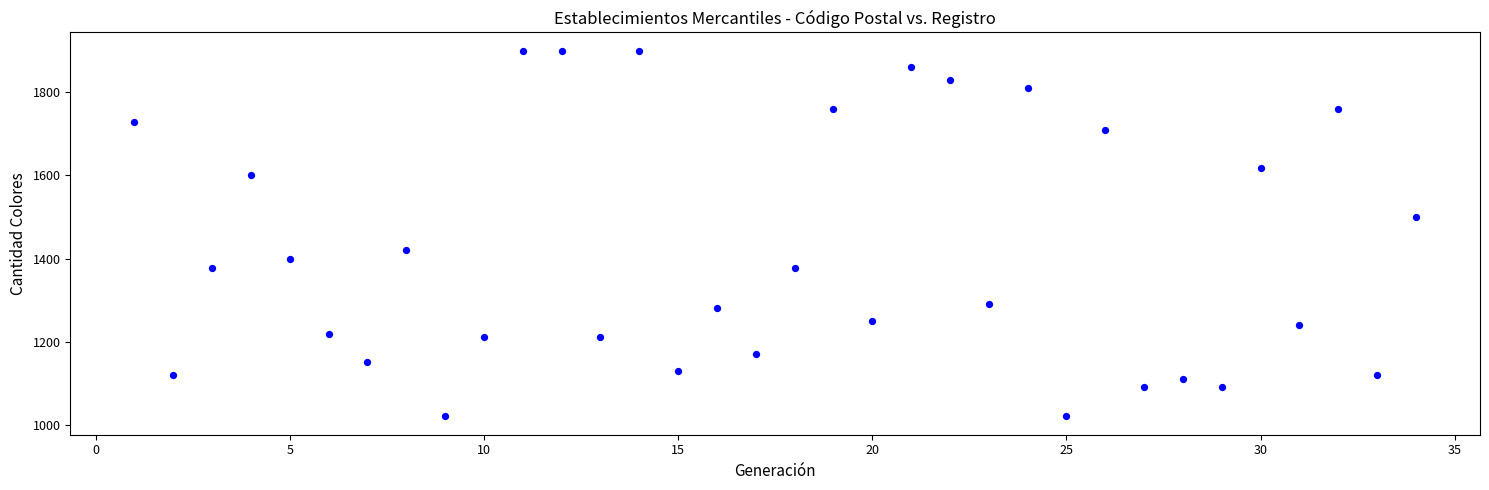

What is the range of X values (max minus min)?

33